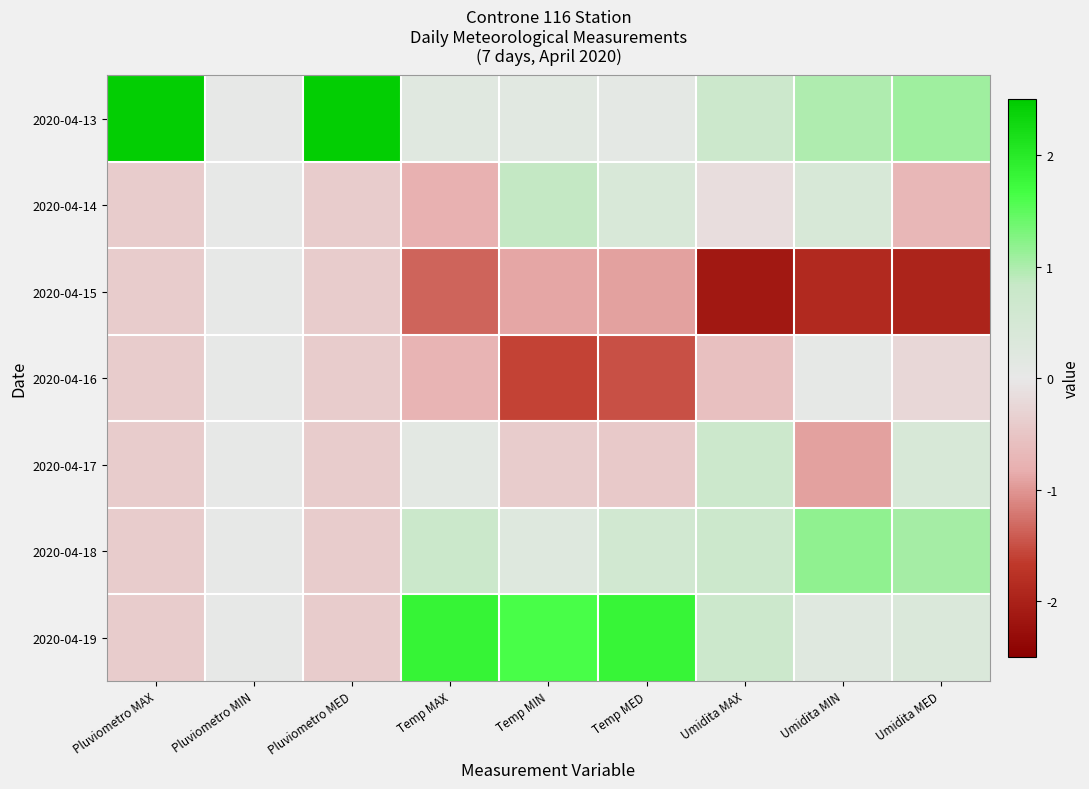

Reading left to right, transcribe all the data shown in this chart.

2020-04-13: Pluviometro MAX=2.4	Pluviometro MIN=0.0	Pluviometro MED=2.4	Temp MAX=0.2	Temp MIN=0.2	Temp MED=0.1	Umidita MAX=0.7	Umidita MIN=1.0	Umidita MED=1.1
2020-04-14: Pluviometro MAX=-0.4	Pluviometro MIN=0.0	Pluviometro MED=-0.4	Temp MAX=-0.8	Temp MIN=0.8	Temp MED=0.4	Umidita MAX=-0.1	Umidita MIN=0.4	Umidita MED=-0.7
2020-04-15: Pluviometro MAX=-0.4	Pluviometro MIN=0.0	Pluviometro MED=-0.4	Temp MAX=-1.4	Temp MIN=-0.9	Temp MED=-0.9	Umidita MAX=-2.1	Umidita MIN=-1.9	Umidita MED=-2.0
2020-04-16: Pluviometro MAX=-0.4	Pluviometro MIN=0.0	Pluviometro MED=-0.4	Temp MAX=-0.8	Temp MIN=-1.6	Temp MED=-1.5	Umidita MAX=-0.6	Umidita MIN=0.0	Umidita MED=-0.2
2020-04-17: Pluviometro MAX=-0.4	Pluviometro MIN=0.0	Pluviometro MED=-0.4	Temp MAX=0.1	Temp MIN=-0.4	Temp MED=-0.4	Umidita MAX=0.7	Umidita MIN=-0.9	Umidita MED=0.4
2020-04-18: Pluviometro MAX=-0.4	Pluviometro MIN=0.0	Pluviometro MED=-0.4	Temp MAX=0.8	Temp MIN=0.2	Temp MED=0.6	Umidita MAX=0.7	Umidita MIN=1.2	Umidita MED=1.1
2020-04-19: Pluviometro MAX=-0.4	Pluviometro MIN=0.0	Pluviometro MED=-0.4	Temp MAX=1.8	Temp MIN=1.6	Temp MED=1.8	Umidita MAX=0.7	Umidita MIN=0.2	Umidita MED=0.4